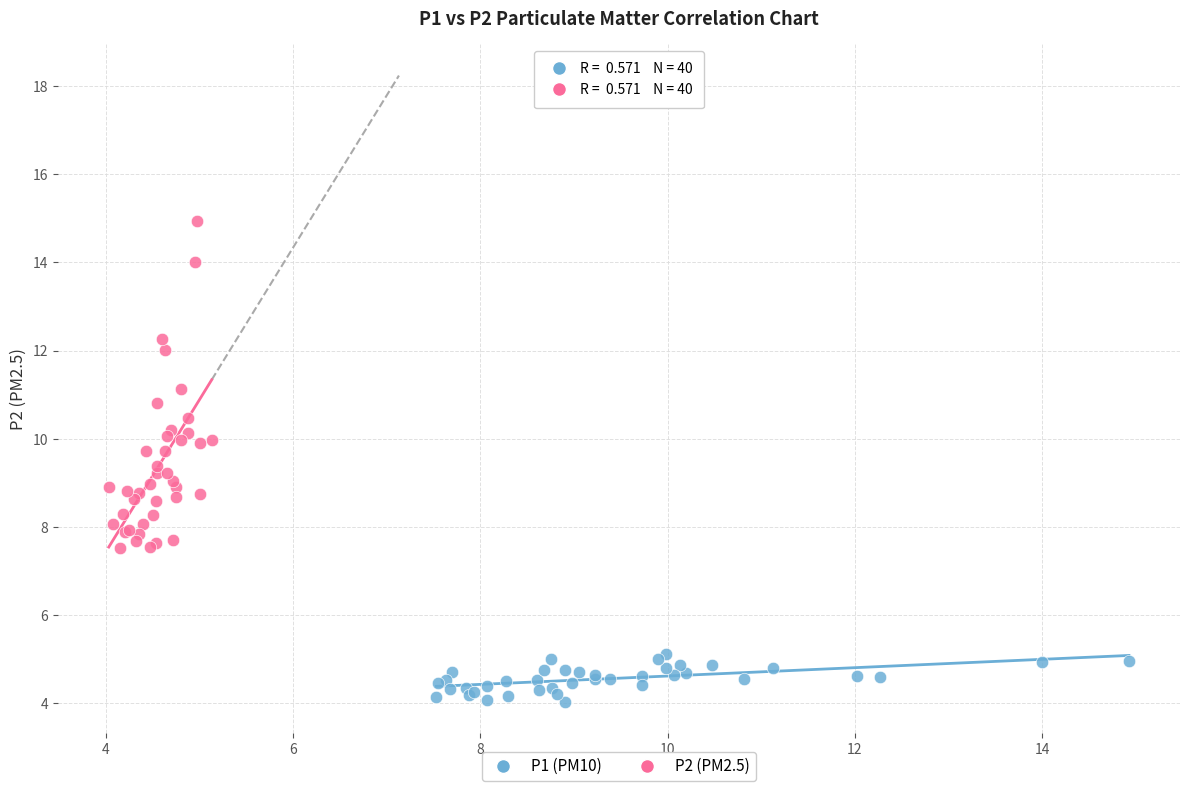

Which series contains the lowest Y value?

P1 (PM10)